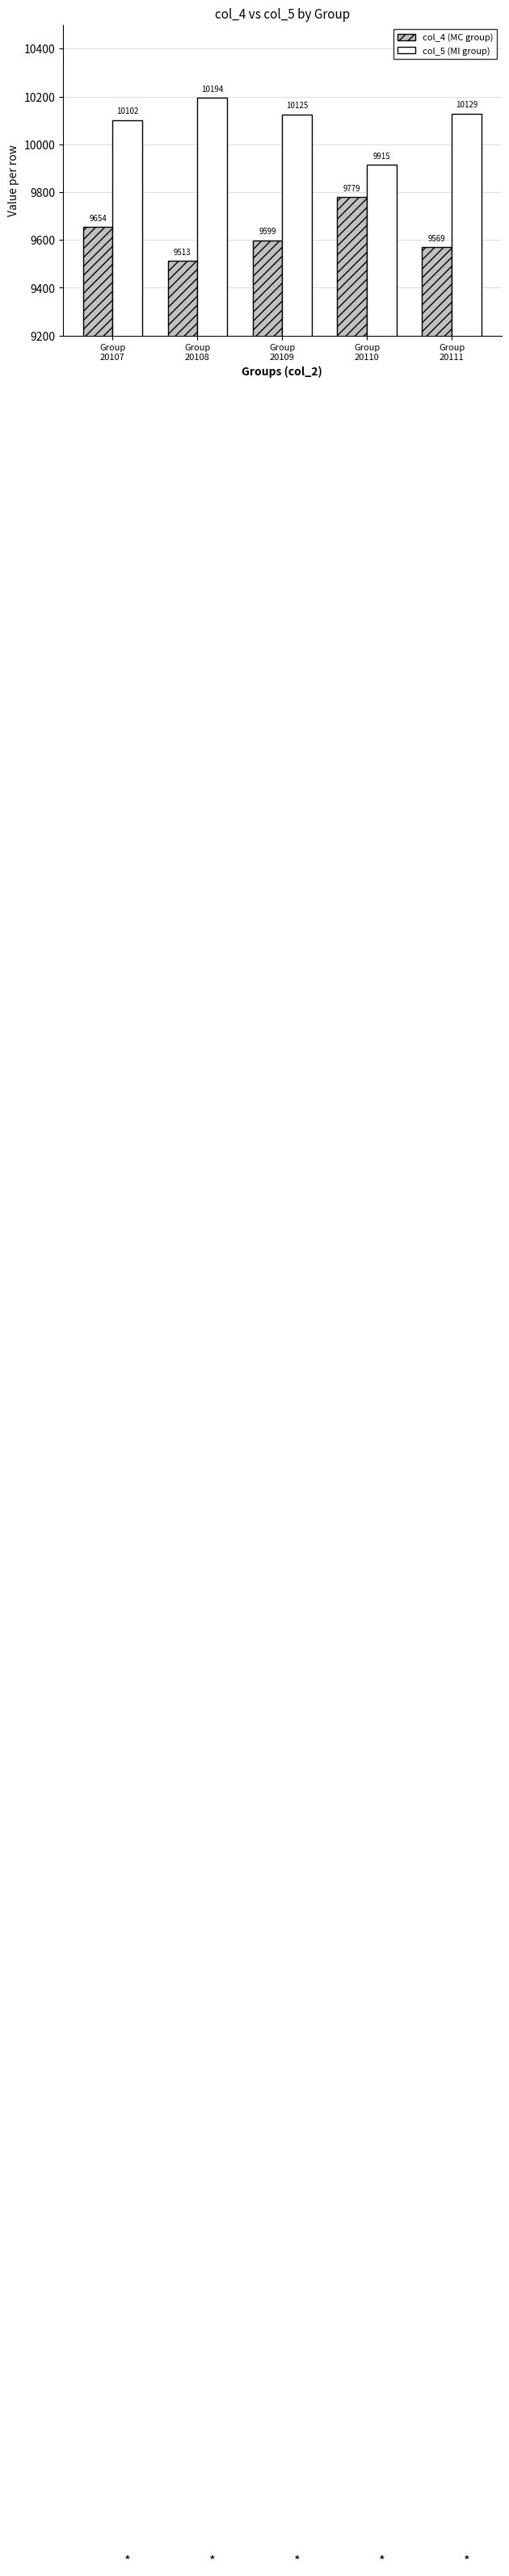

What is the sum of the col_4 (MC group) values at Group
20110 and Group
20111?

19348